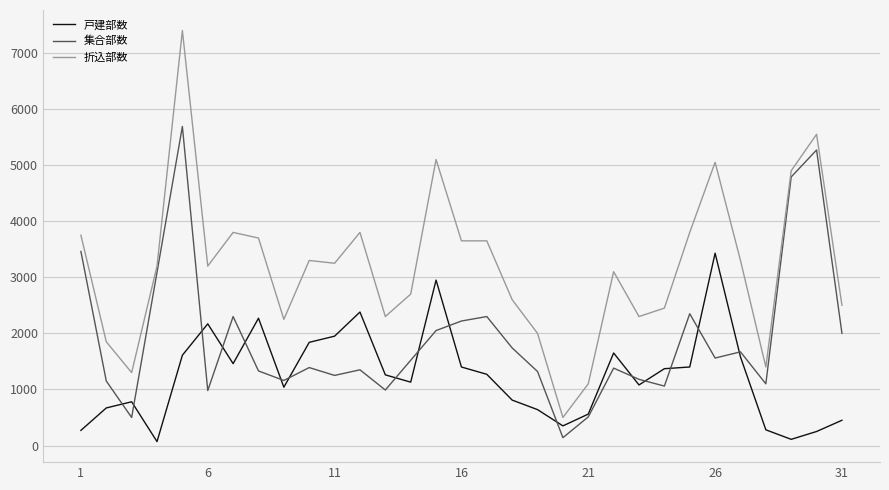

What is the maximum value shown in the chart?

7400